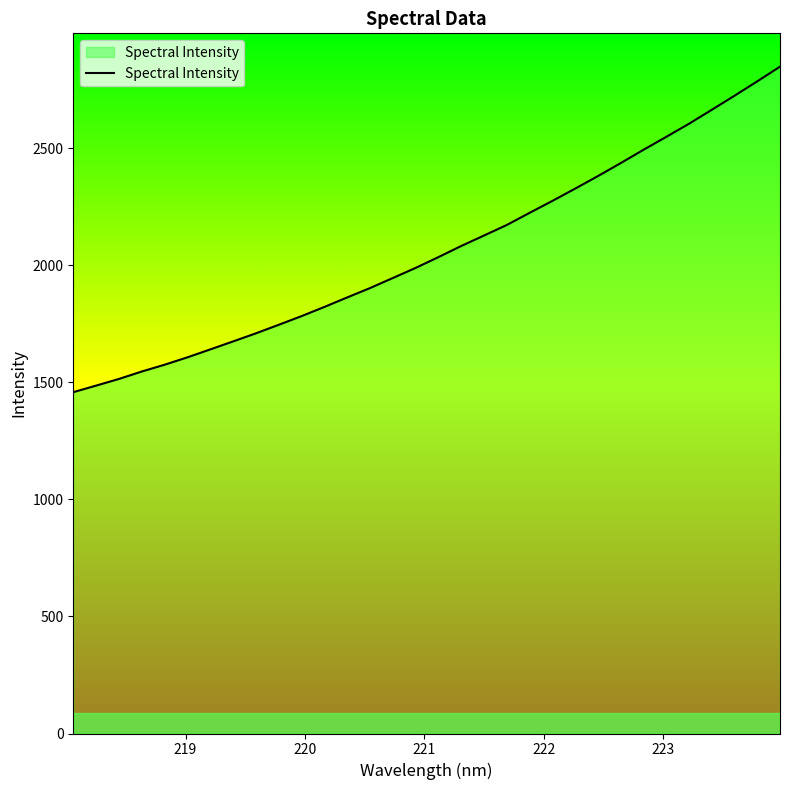

Reading right to left, transcribe all the data shown in this chart.

2849.2	2786.4	2724.9	2664.7	2605.1	2549.0	2493.8	2436.8	2381.4	2327.9	2275.3	2224.3	2172.5	2127.5	2082.7	2035.2	1989.1	1945.9	1903.0	1863.0	1822.4	1783.2	1746.2	1709.7	1675.1	1641.0	1607.2	1575.6	1546.6	1514.9	1486.5	1458.4